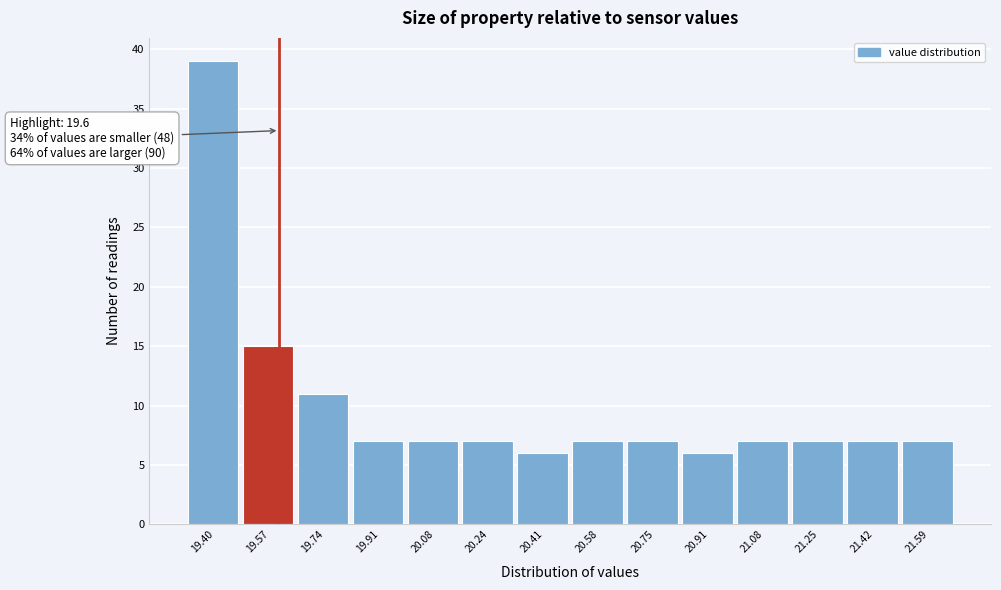

Over which range of the x-axis is the bar tallest?

19.32 to 19.48